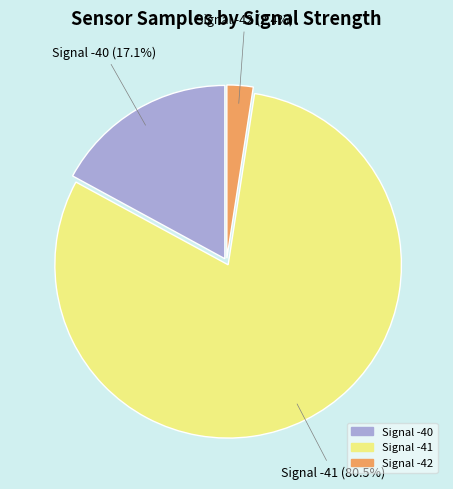

Does any single category account for the majority?

Yes